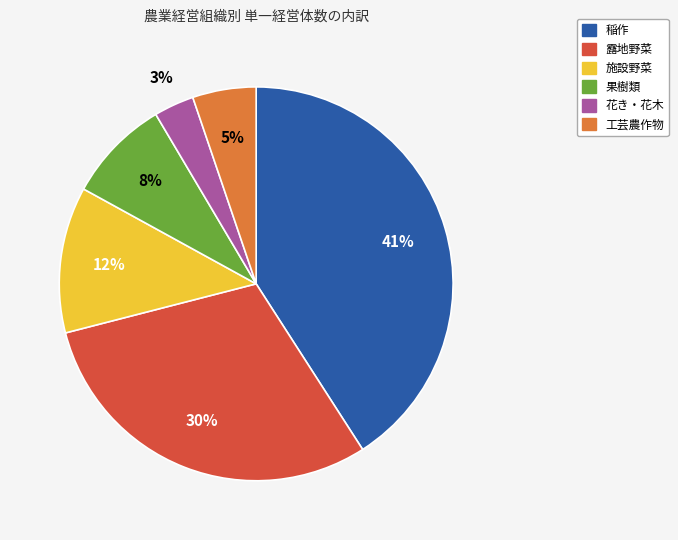

To the nearest percent, what is the average slice percentage?

17%